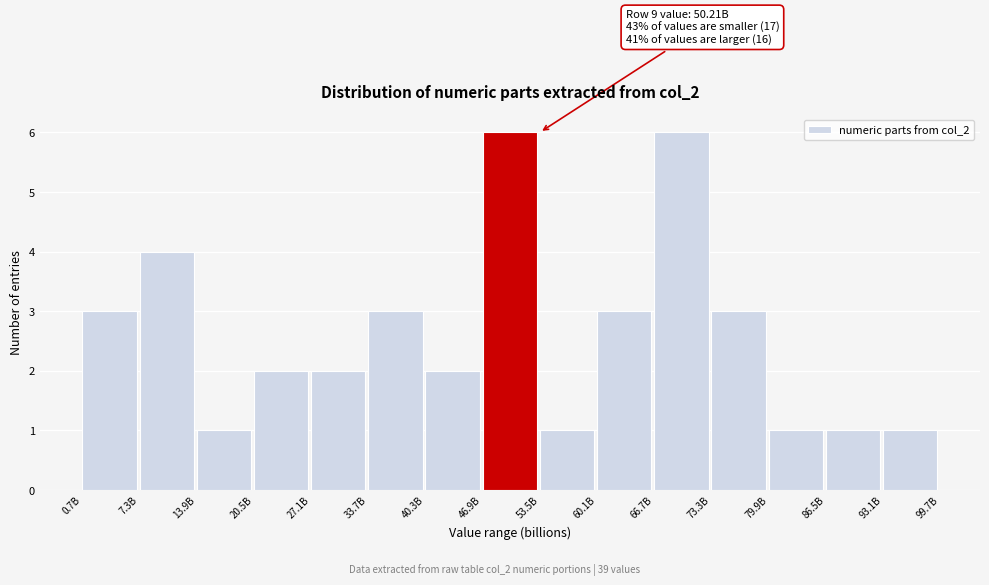

Reading left to right, extract all data points from this chart.

0.7B=3	7.3B=4	13.9B=1	20.5B=2	27.1B=2	33.7B=3	40.3B=2	46.9B=6	53.5B=1	60.1B=3	66.7B=6	73.3B=3	79.9B=1	86.5B=1	93.1B=1